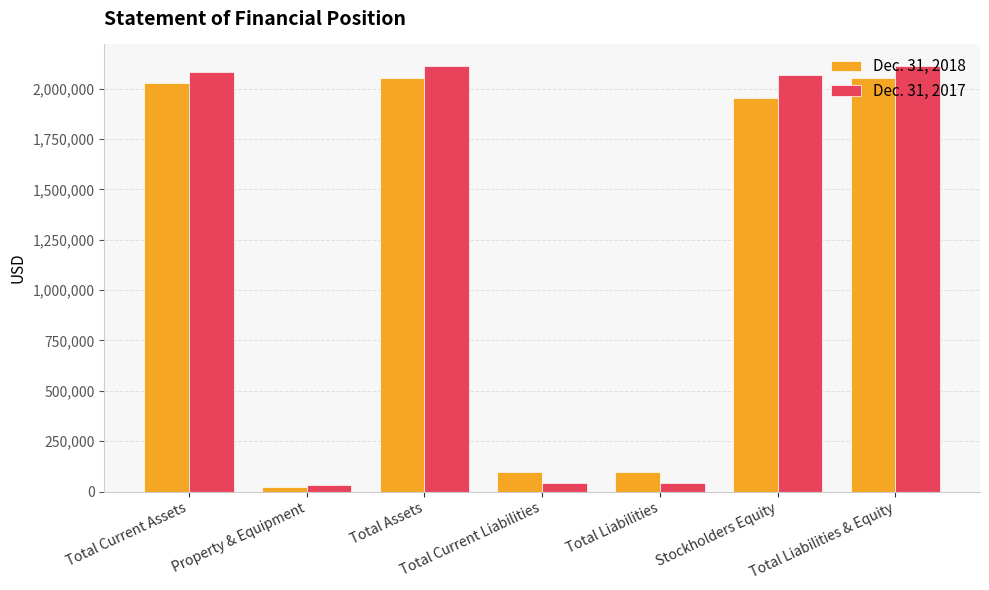

Which series changed the most between Total Current Assets and Total Current Liabilities?

Dec. 31, 2017